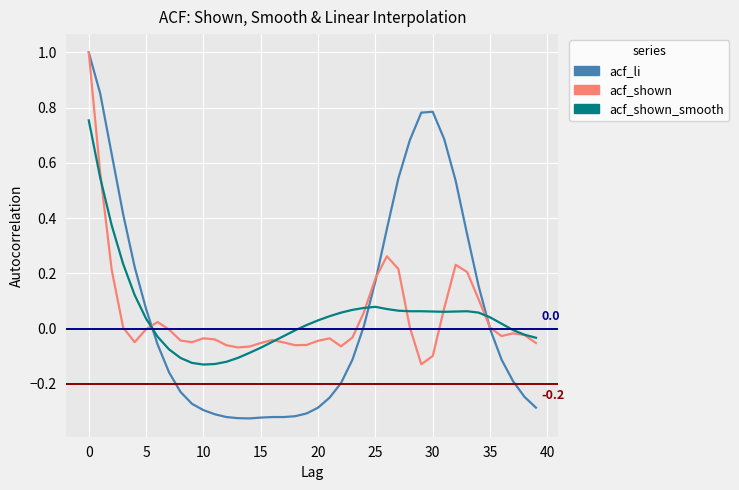

What is the sum of all acf_li values?

2.7